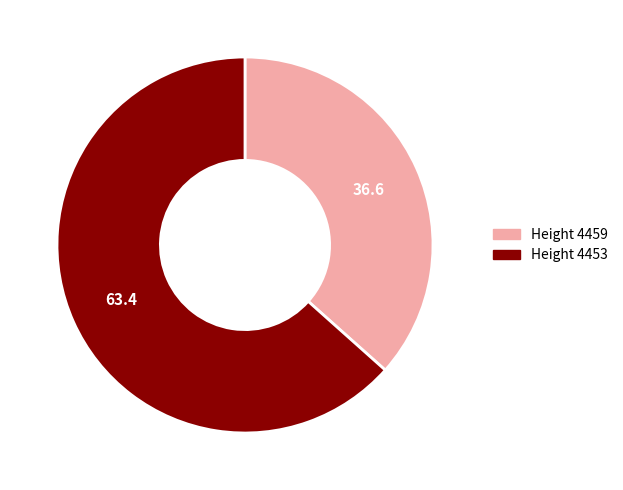

Is there any slice that represents more than half of the pie?

Yes